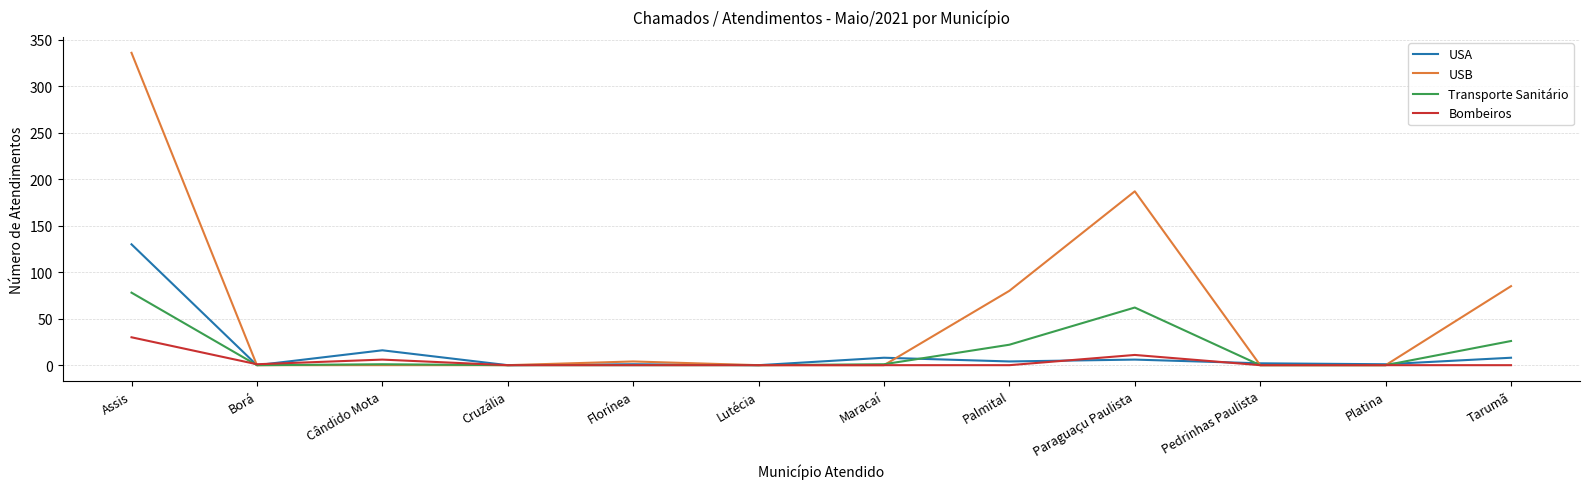

How many series are shown in this chart?

4